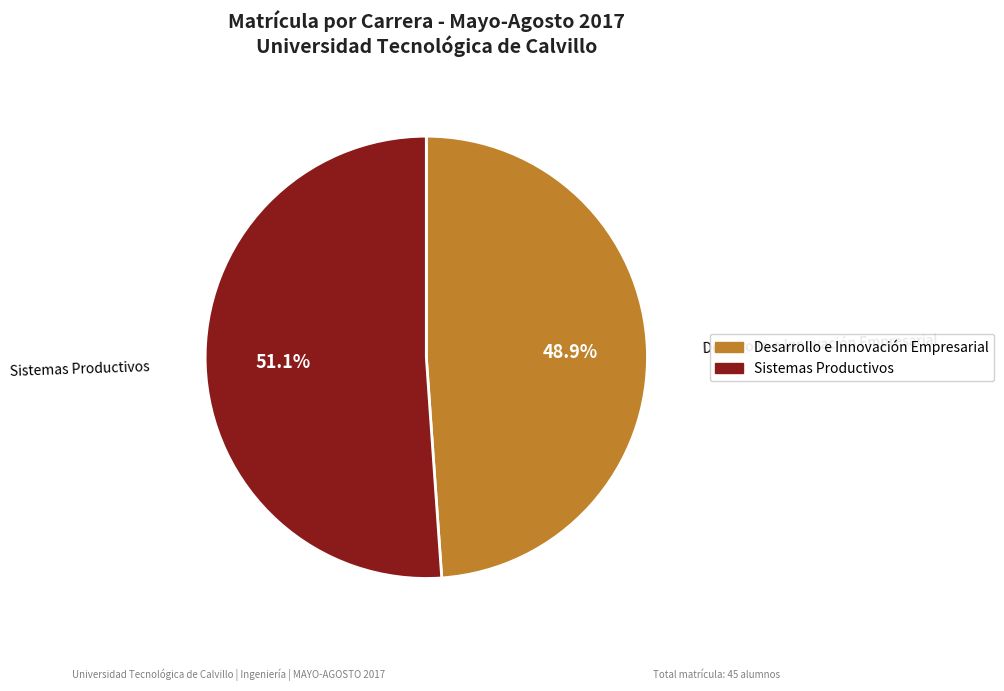

To the nearest percent, what percentage of the pie is Sistemas Productivos?

51%